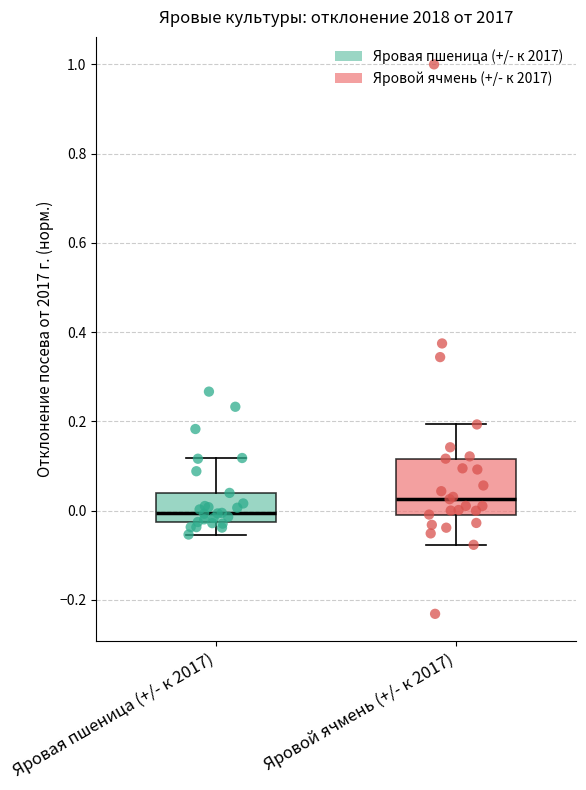

Which box's median line is the lowest?

Яровая пшеница (+/- к 2017)